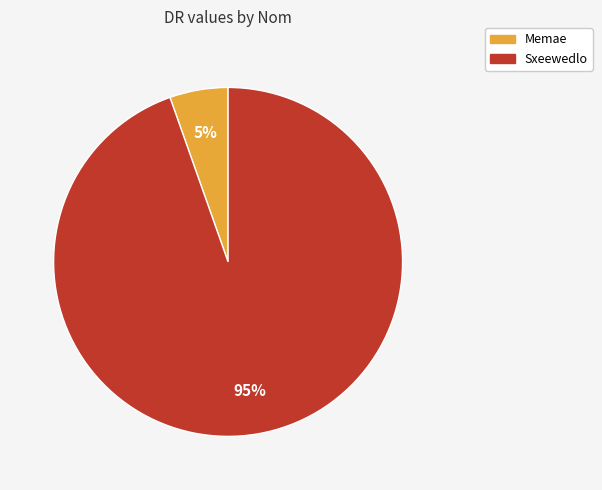

Which has a higher value, Sxeewedlo or Memae?

Sxeewedlo